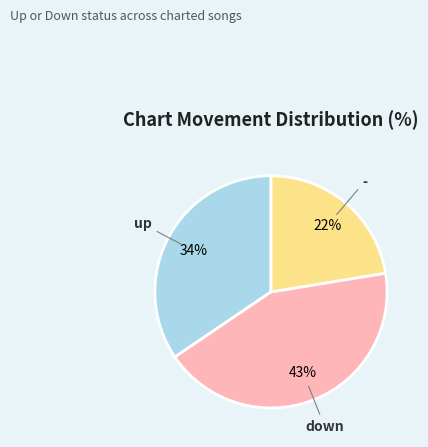

To the nearest percent, what is the difference between the largest and smallest slice percentages?

21%